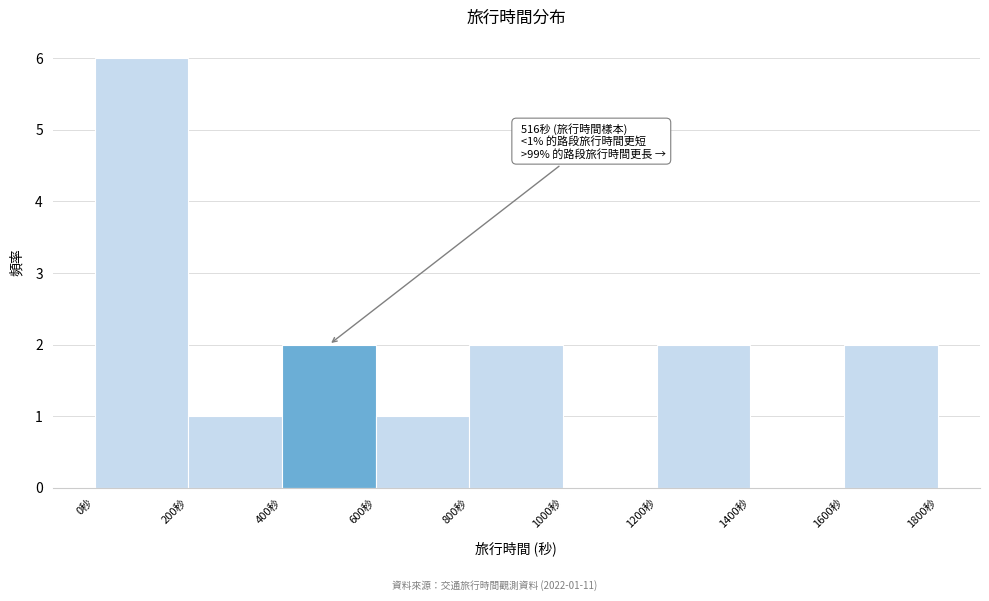

Which range on the x-axis has the tallest bar?

0 to 200